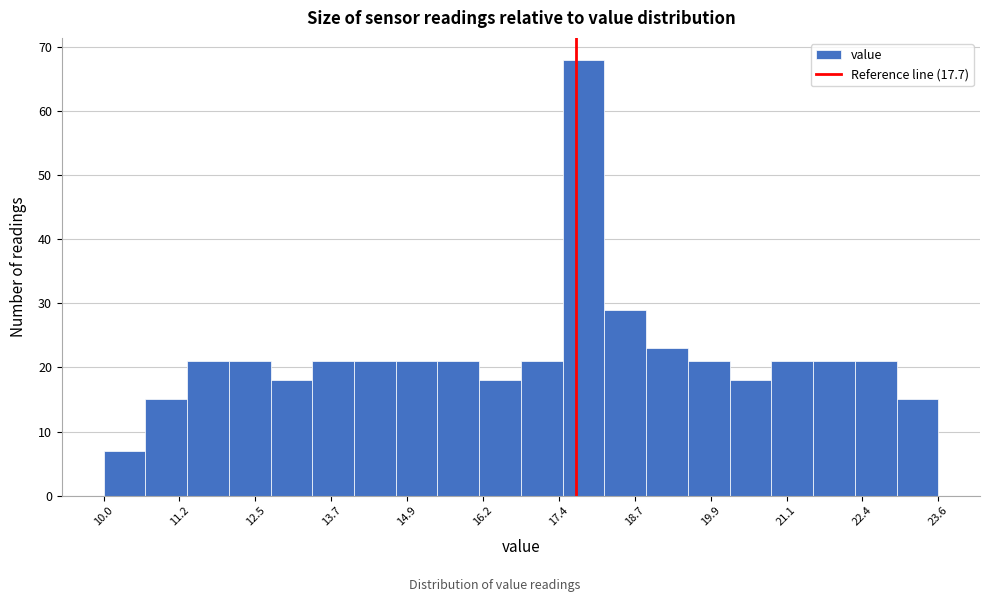

Read against the x-axis, roughly where is the centre of the tallest bar?

17.8